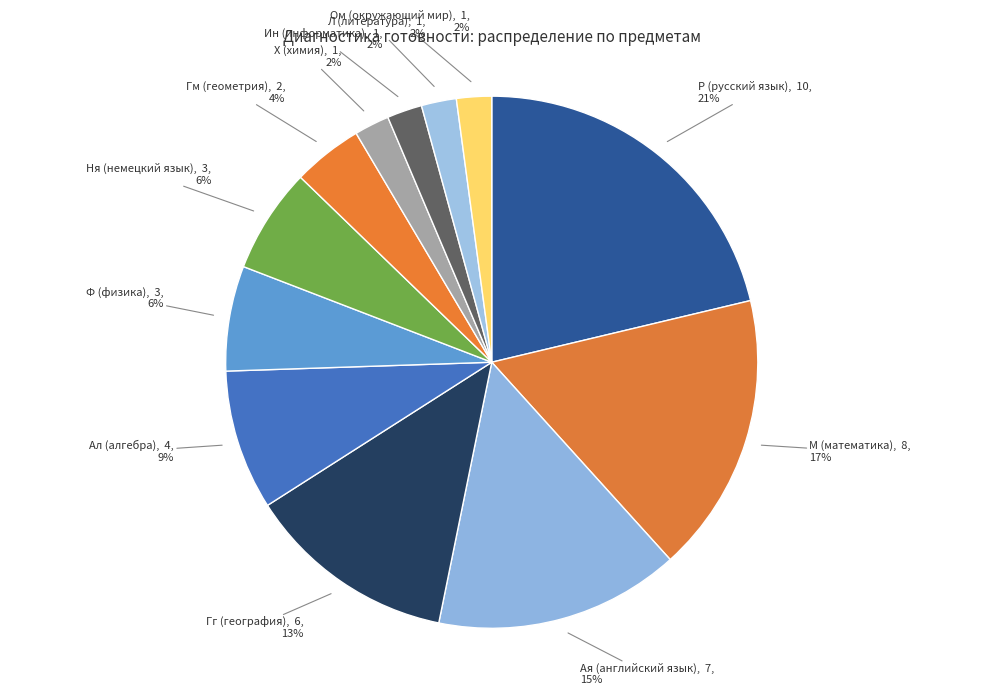

Count the number of slices in the pie.

12